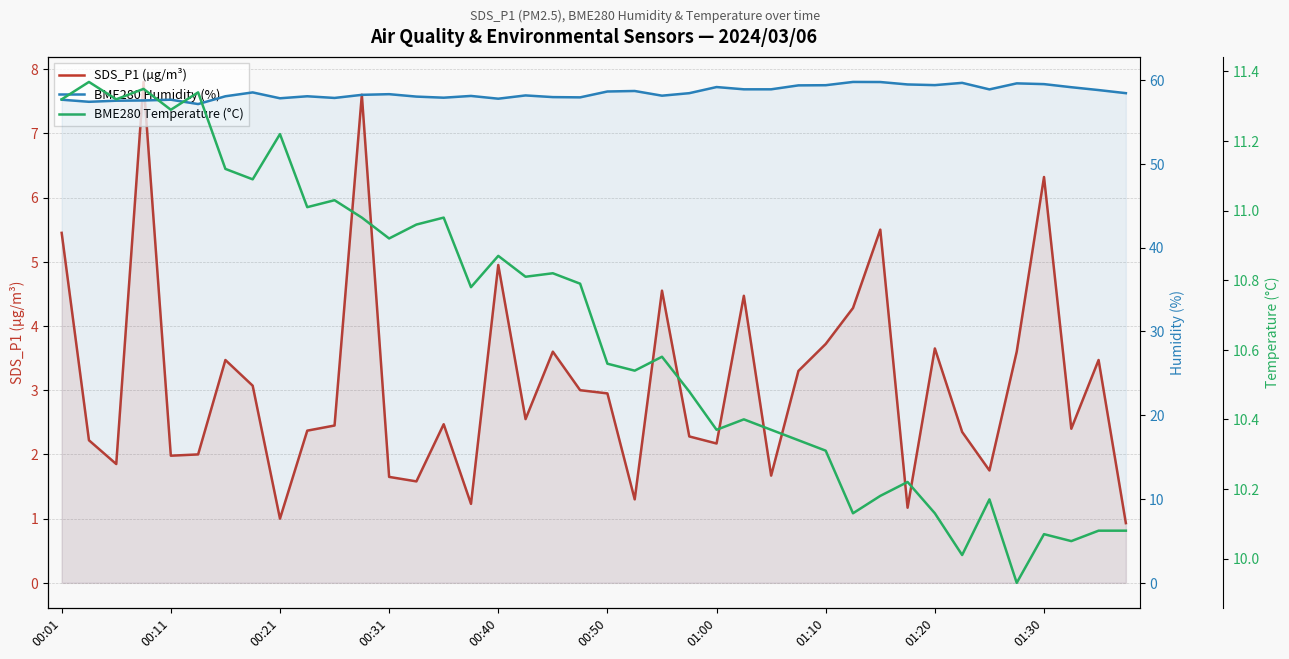

At which label does BME280 Temperature (°C) first exceed 10?

00:01